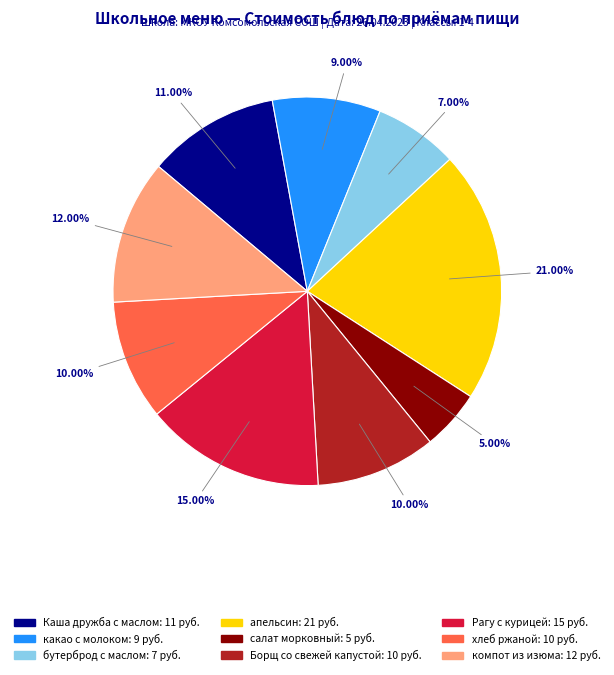

Is it true that Каша дружба с маслом is 22% of the pie?

False